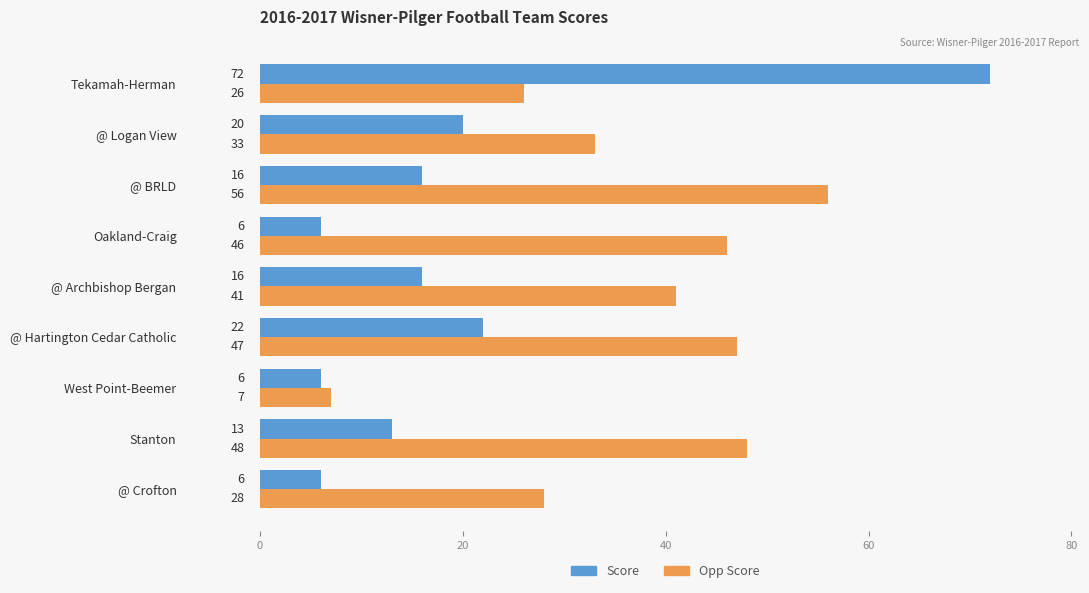

List the series in order of their overall mean, highest first.

Opp Score, Score